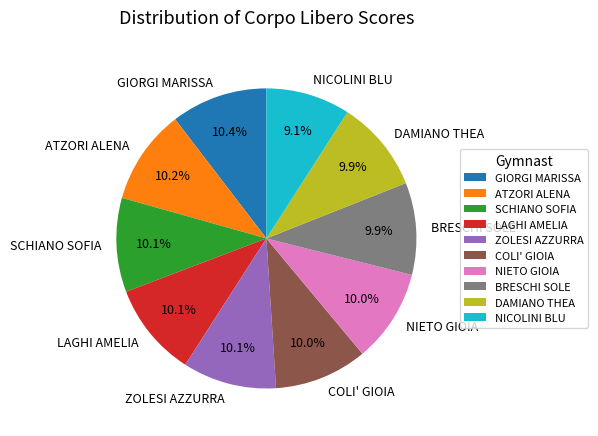

Do COLI' GIOIA and ATZORI ALENA together represent more than half of the pie?

No